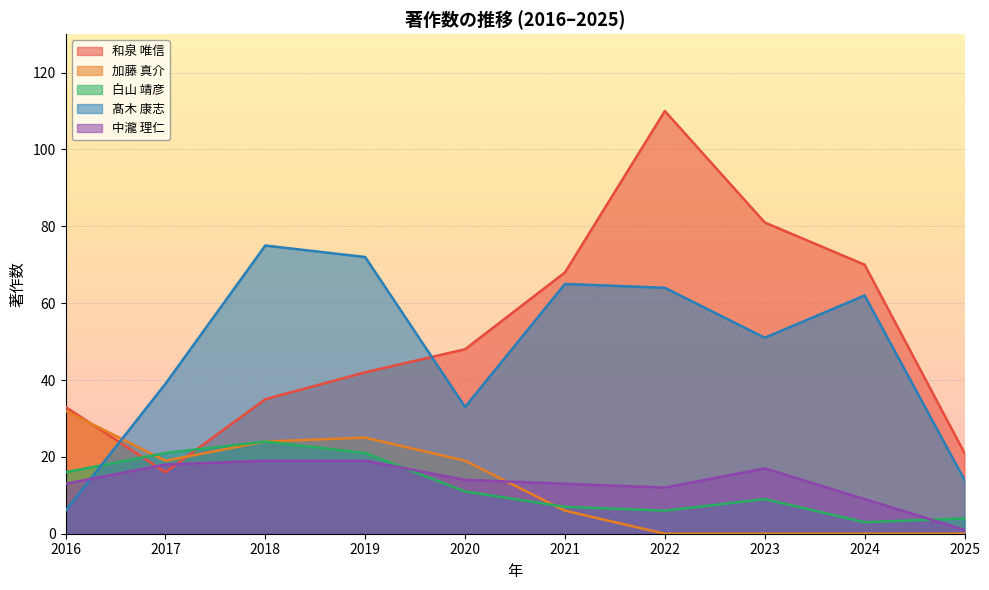

List the series in order of their peak value, lowest first.

中瀧 理仁, 白山 靖彦, 加藤 真介, 髙木 康志, 和泉 唯信